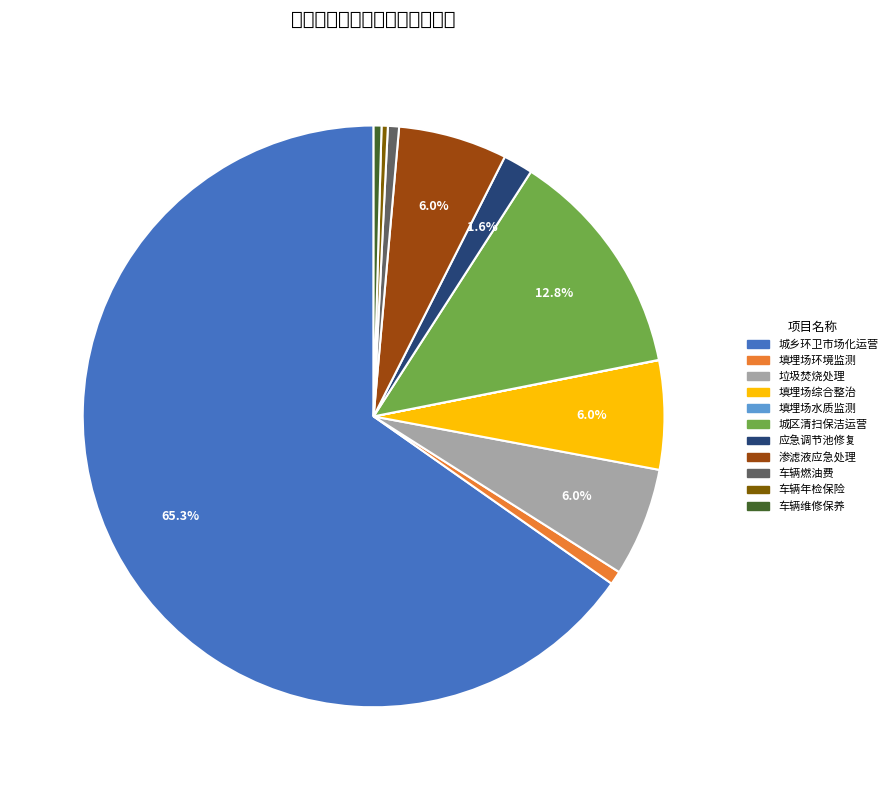

To the nearest percent, what is the difference between the largest and smallest slice percentages?

65%